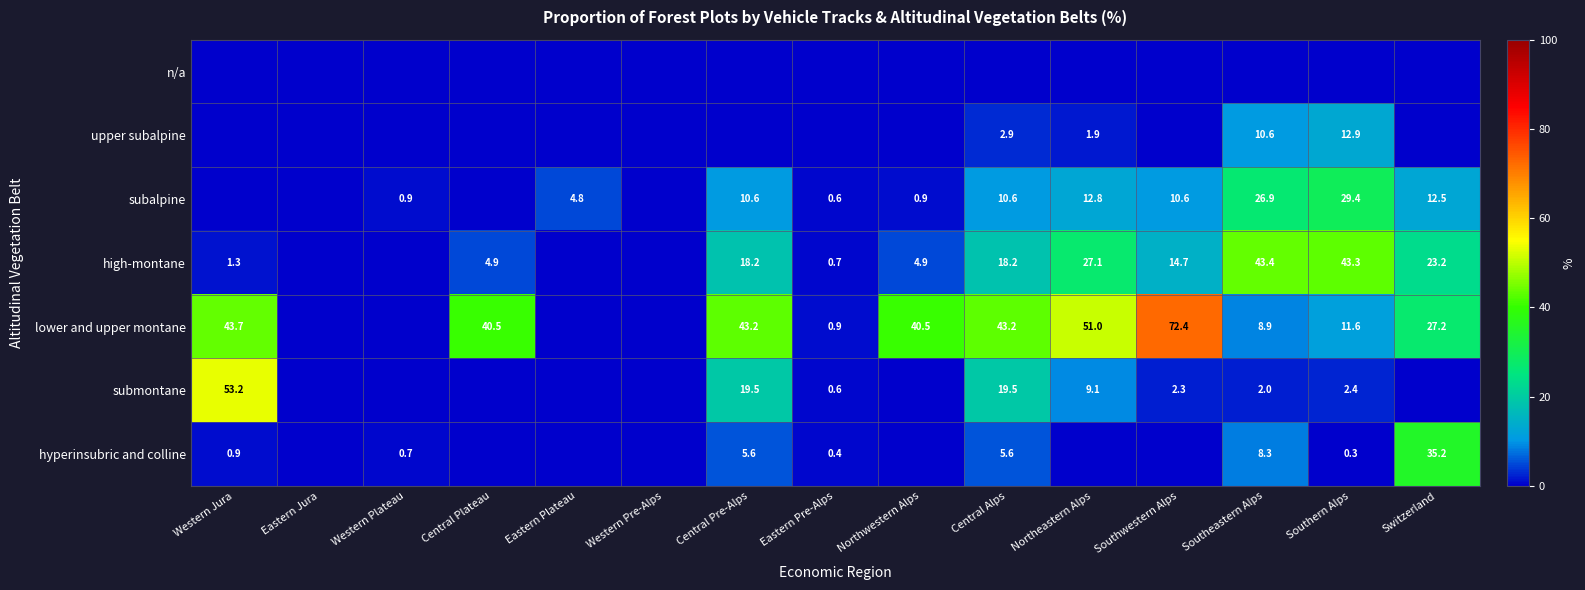

The value of high-montane at Central Pre-Alps is 18.2. True or false?

True